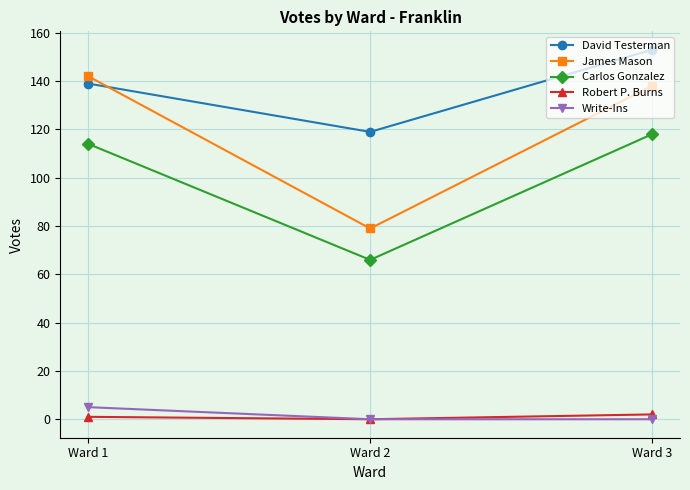

Rank the categories by James Mason value from lowest to highest.

Ward 2, Ward 3, Ward 1